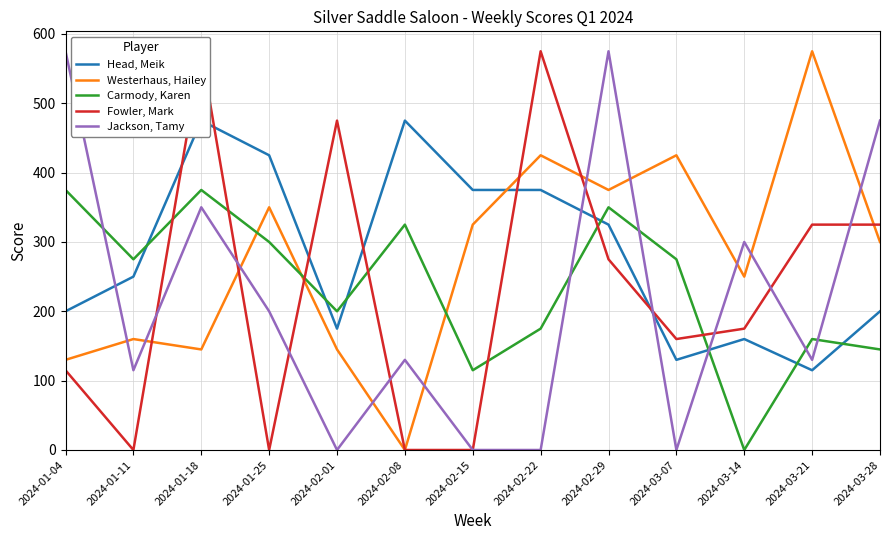

How many lines are shown in the chart?

5